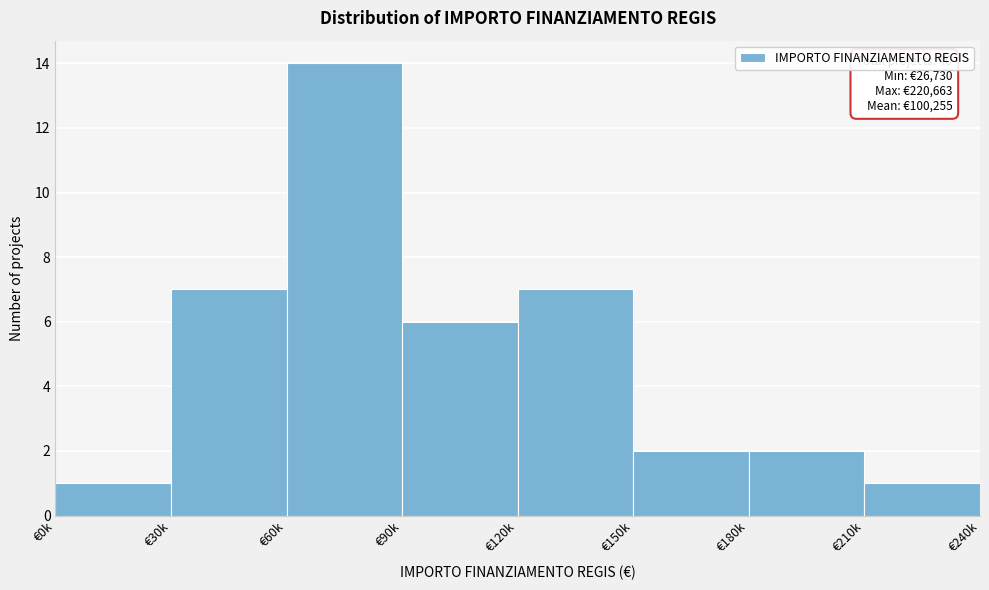

Reading left to right, transcribe all the data shown in this chart.

1	7	14	6	7	2	2	1